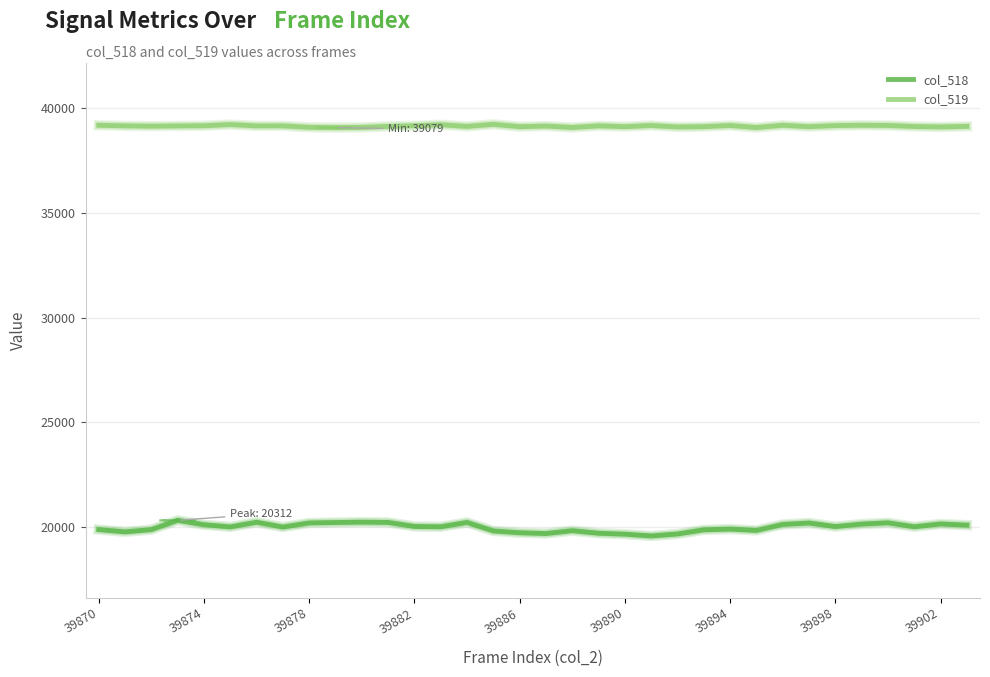

Which series has the largest range (max minus min)?

col_518